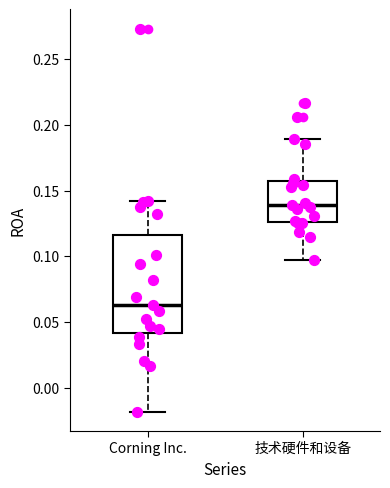

Comparing the boxes themselves (not the whiskers), which one is the tallest?

Corning Inc.